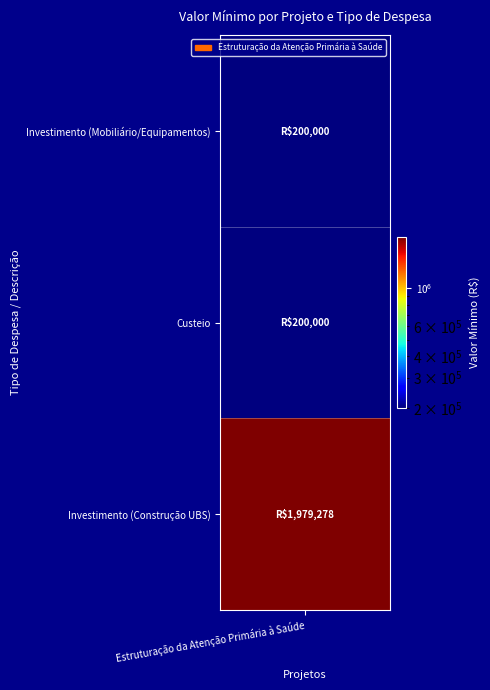

Between Custeio and Investimento (Construção UBS), which is larger?

Investimento (Construção UBS)